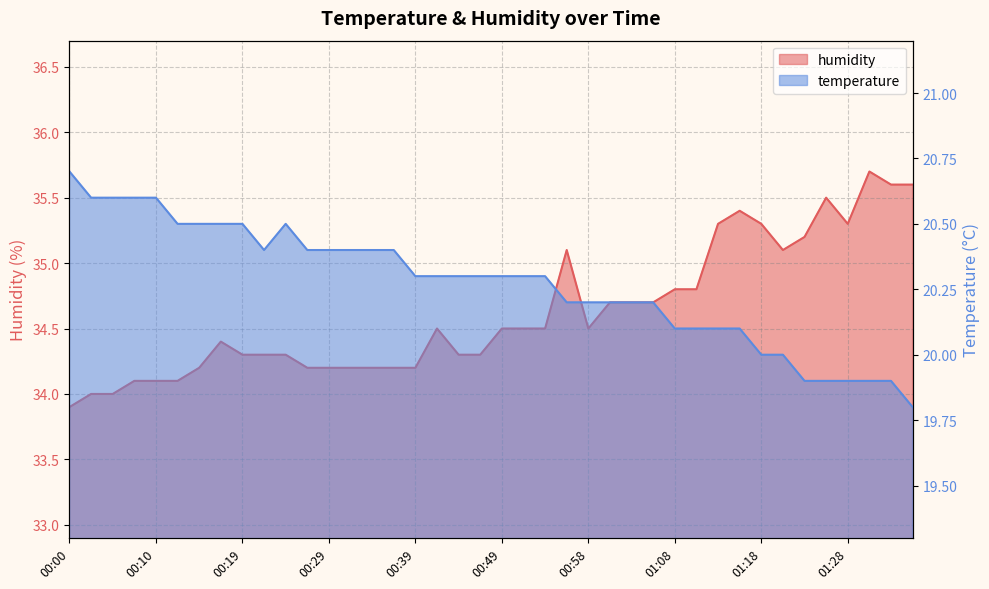

How many lines are shown in the chart?

2